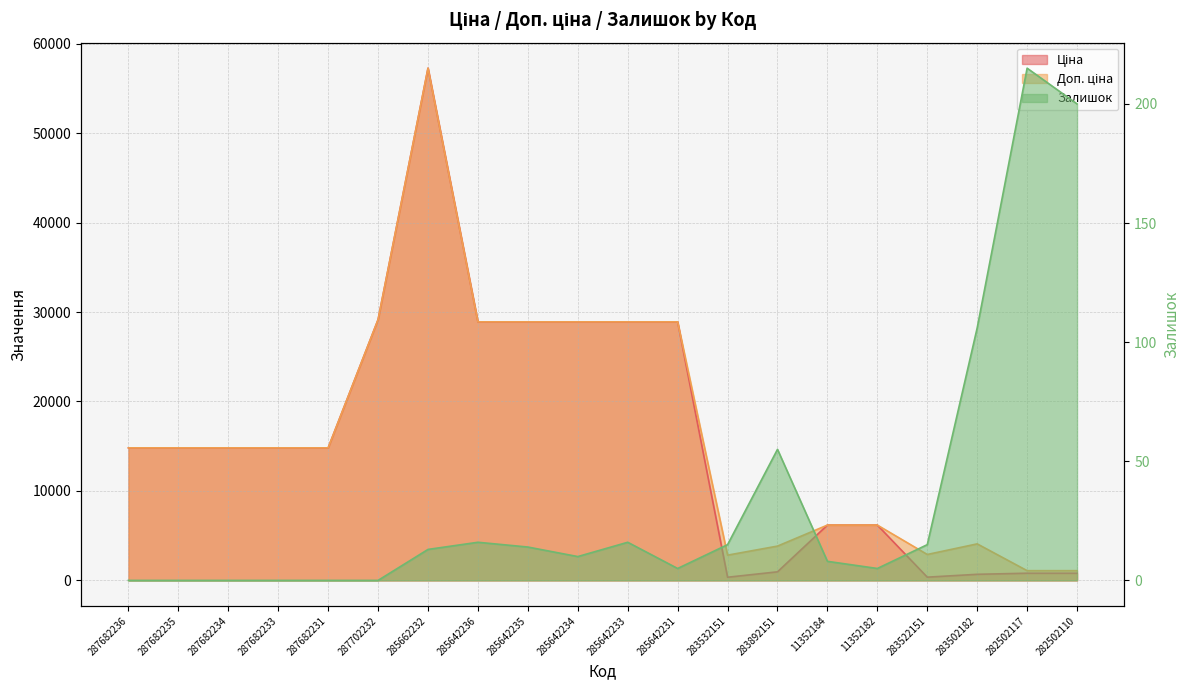

True or false: Доп. ціна and Ціна cross at least once.

False